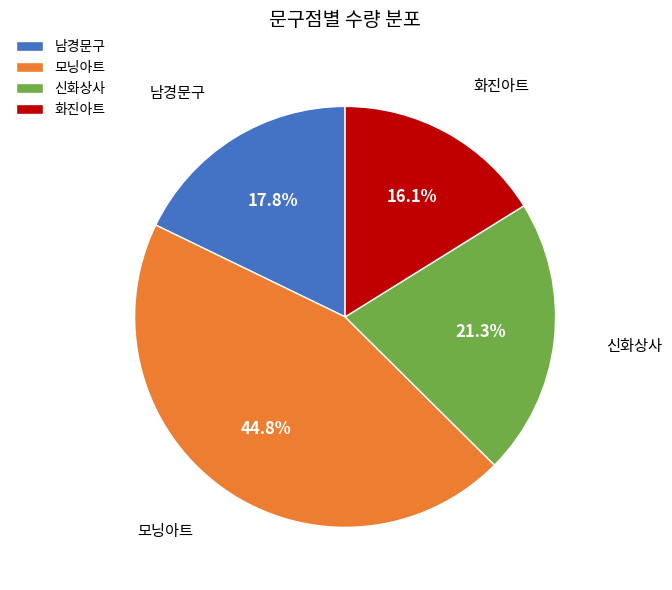

Between 남경문구 and 신화상사, which is larger?

신화상사